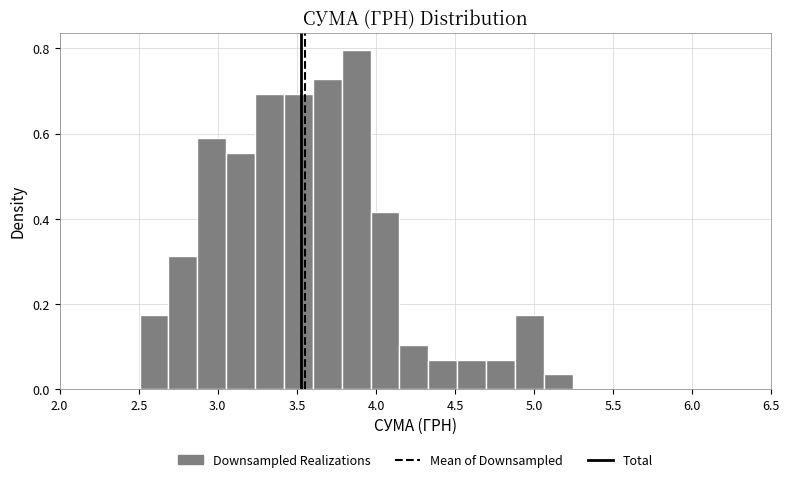

Read against the x-axis, roughly where is the centre of the tallest bar?

3.85